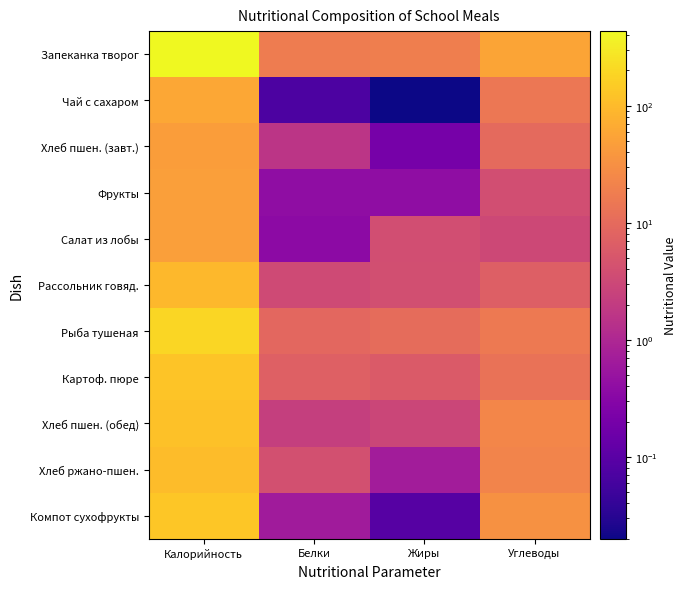

Reading right to left, extract all data points from this chart.

Запеканка творог: Углеводы=55.3	Жиры=19.1	Белки=17.2	Калорийность=433.9
Чай с сахаром: Углеводы=15.0	Жиры=0.0	Белки=0.1	Калорийность=60.0
Хлеб пшен. (завт.): Углеводы=9.7	Жиры=0.2	Белки=1.6	Калорийность=46.6
Фрукты: Углеводы=3.8	Жиры=0.4	Белки=0.4	Калорийность=47.0
Салат из лобы: Углеводы=3.2	Жиры=3.8	Белки=0.4	Калорийность=48.2
Рассольник говяд.: Углеводы=6.9	Жиры=3.9	Белки=3.4	Калорийность=94.0
Рыба тушеная: Углеводы=16.0	Жиры=10.4	Белки=9.0	Калорийность=198.7
Картоф. пюре: Углеводы=12.9	Жиры=5.8	Белки=7.1	Калорийность=129.3
Хлеб пшен. (обед): Углеводы=24.1	Жиры=2.9	Белки=2.2	Калорийность=116.5
Хлеб ржано-пшен.: Углеводы=22.1	Жиры=0.7	Белки=4.1	Калорийность=103.0
Компот сухофрукты: Углеводы=32.0	Жиры=0.1	Белки=0.7	Калорийность=132.8